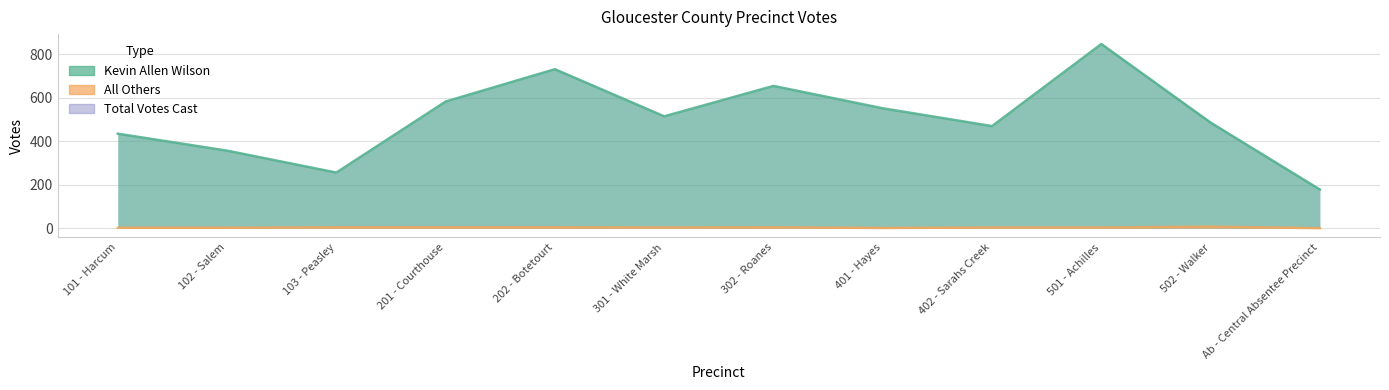

Which series has the widest spread of values?

Kevin Allen Wilson